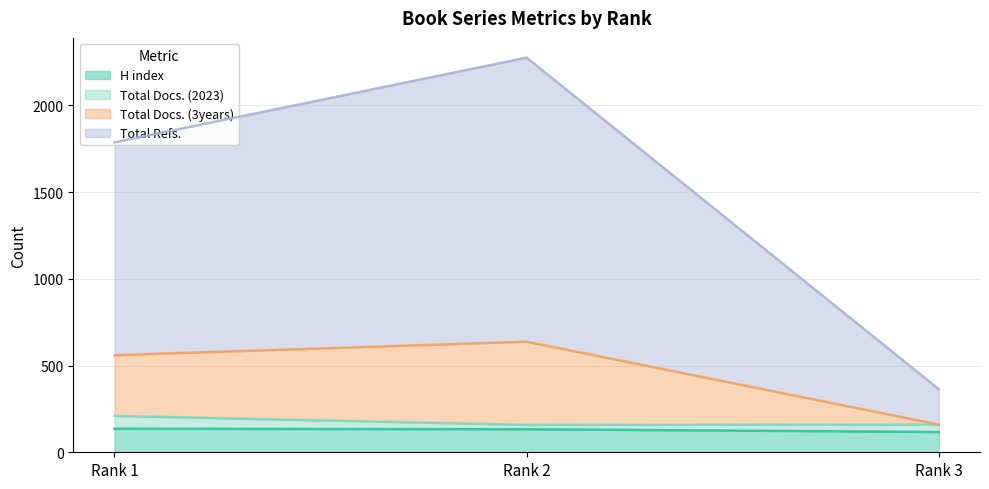

Which has a higher value, Rank 2 or Rank 3?

Rank 2